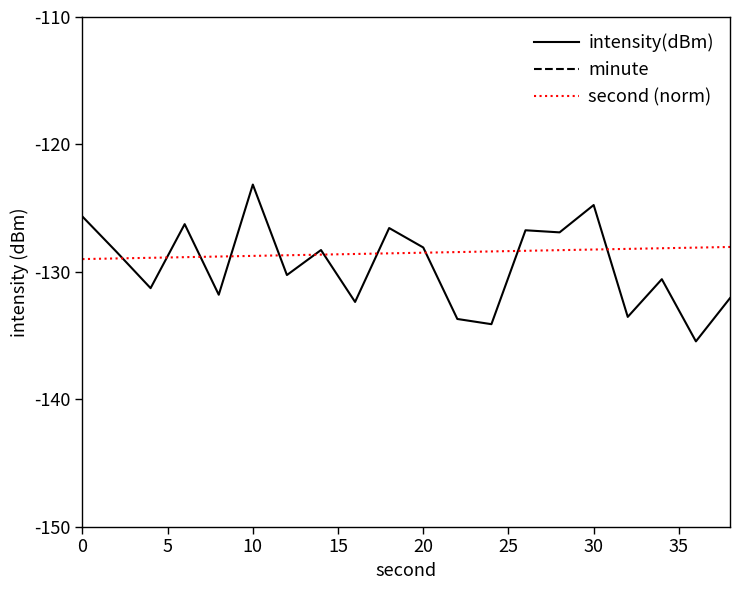

What is the minimum value for intensity(dBm)?

-135.5